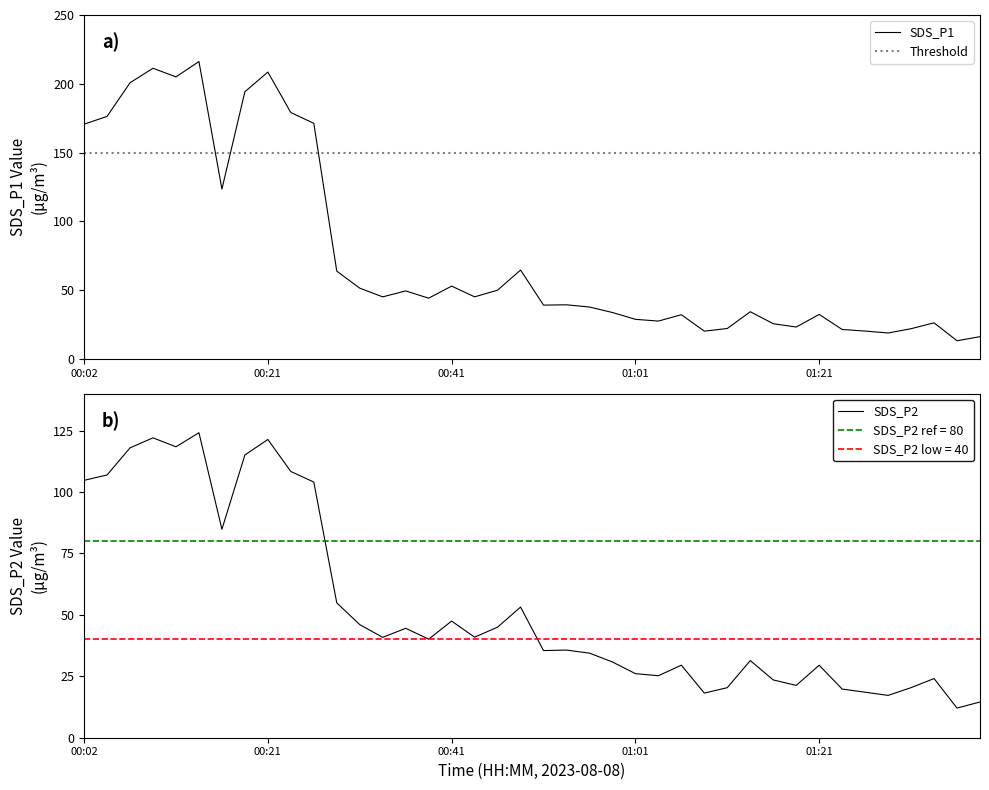

Is the value of SDS_P1 at 01:16 greater than the value of SDS_P2 at 01:09?

Yes